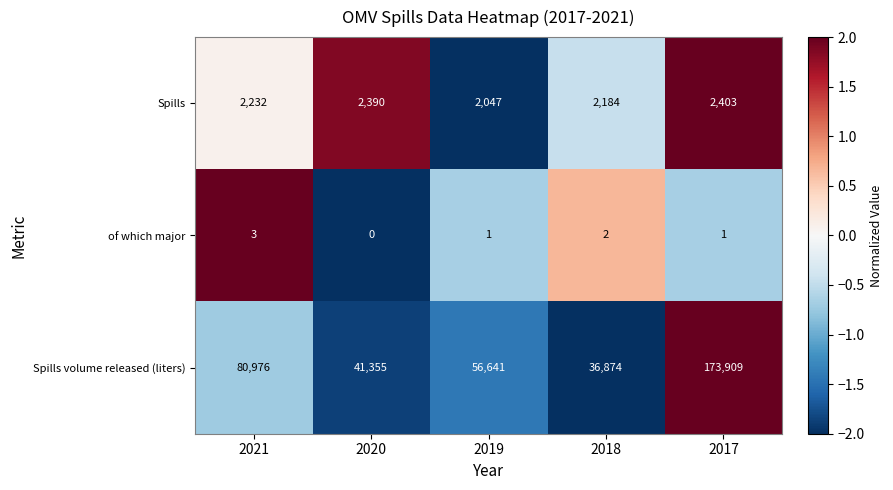

How many data points in of which major are less than 1?

1